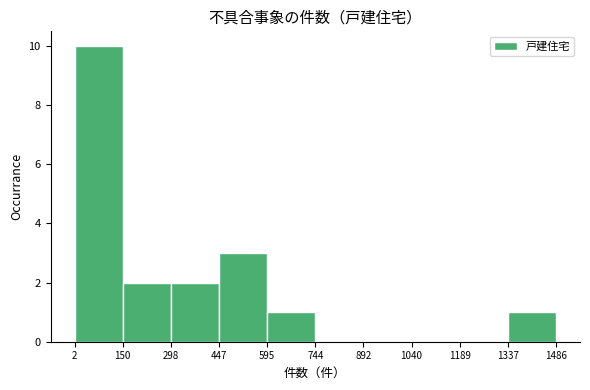

Reading left to right, list every bar in this chart as the range it spans on the x-axis followed by its height. The values are not printed on the chart, so give them approximately, as read against the axis.

2 to 150: 10
150 to 298: 2
298 to 447: 2
447 to 595: 3
595 to 744: 1
744 to 892: 0
892 to 1040: 0
1040 to 1189: 0
1189 to 1337: 0
1337 to 1486: 1